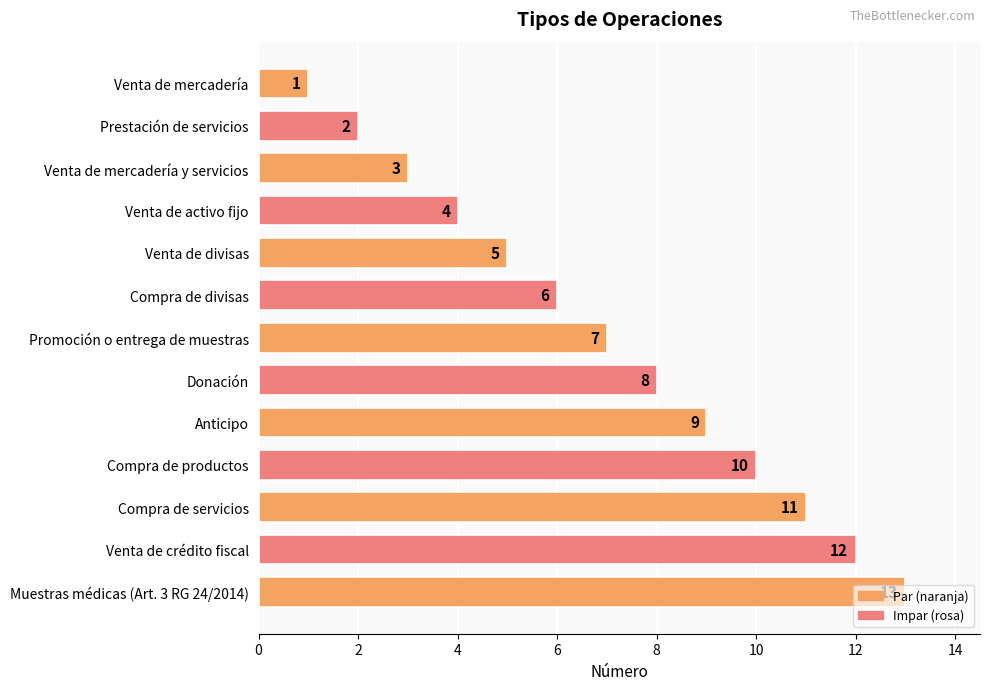

The chart shows a value of 5 at Donación. True or false?

False